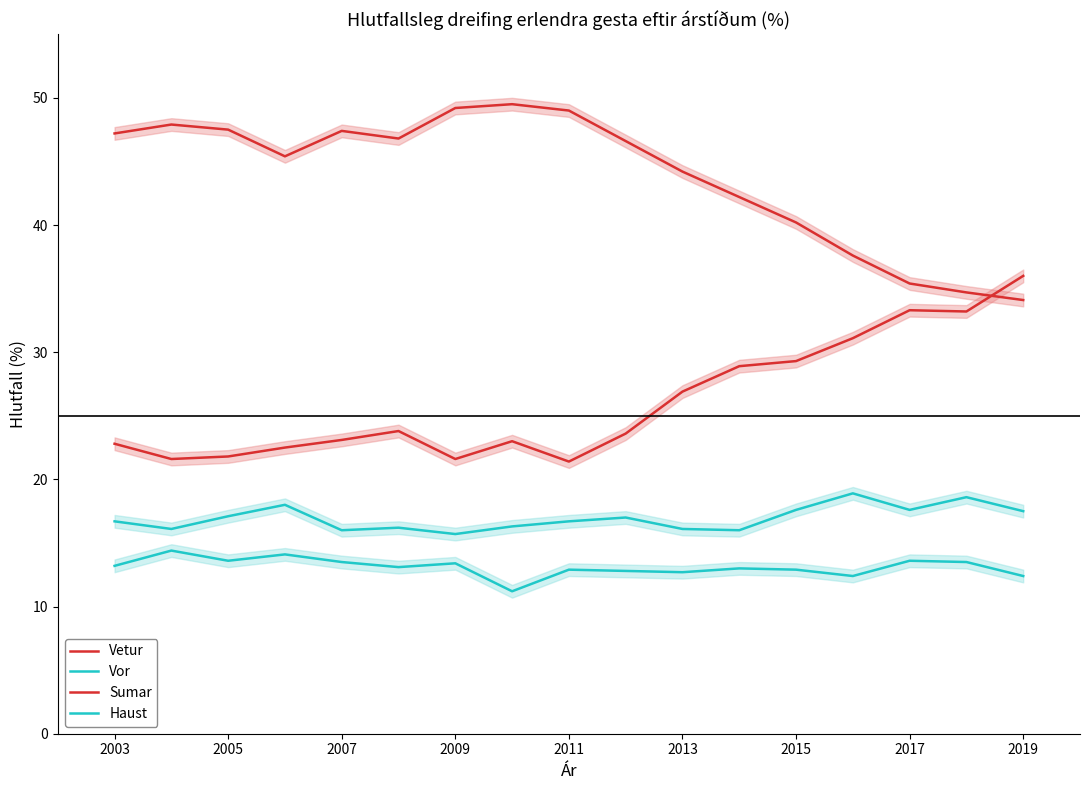

True or false: Vetur and Sumar intersect in this chart.

True